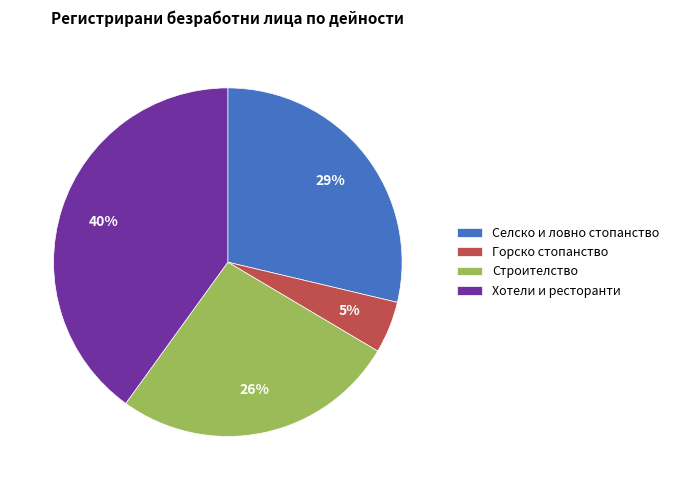

Does Хотели и ресторанти represent more than half of the total?

No